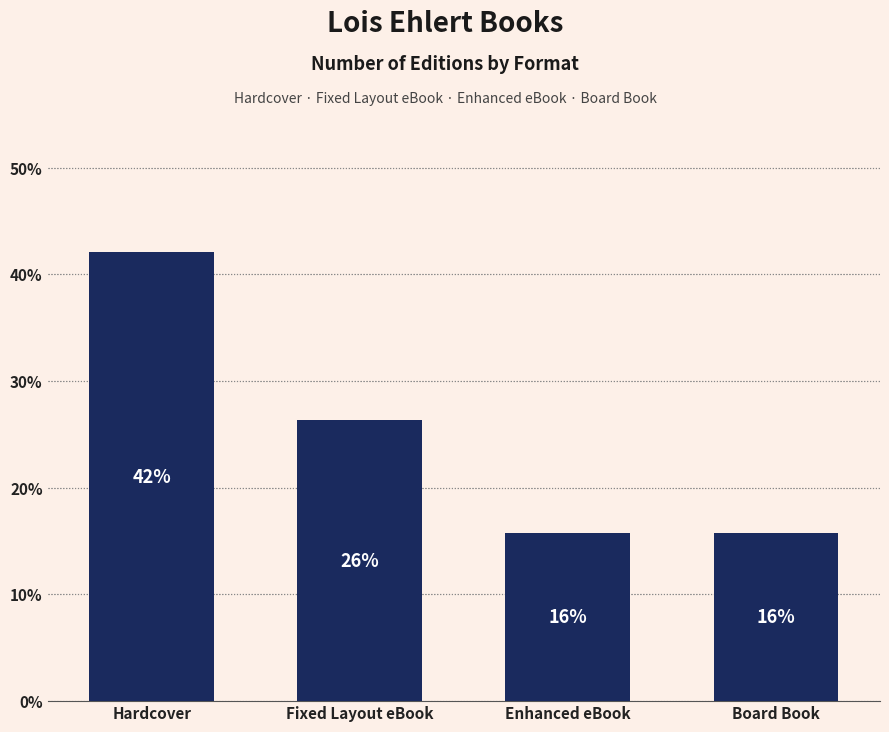

How many bars are there in total?

4